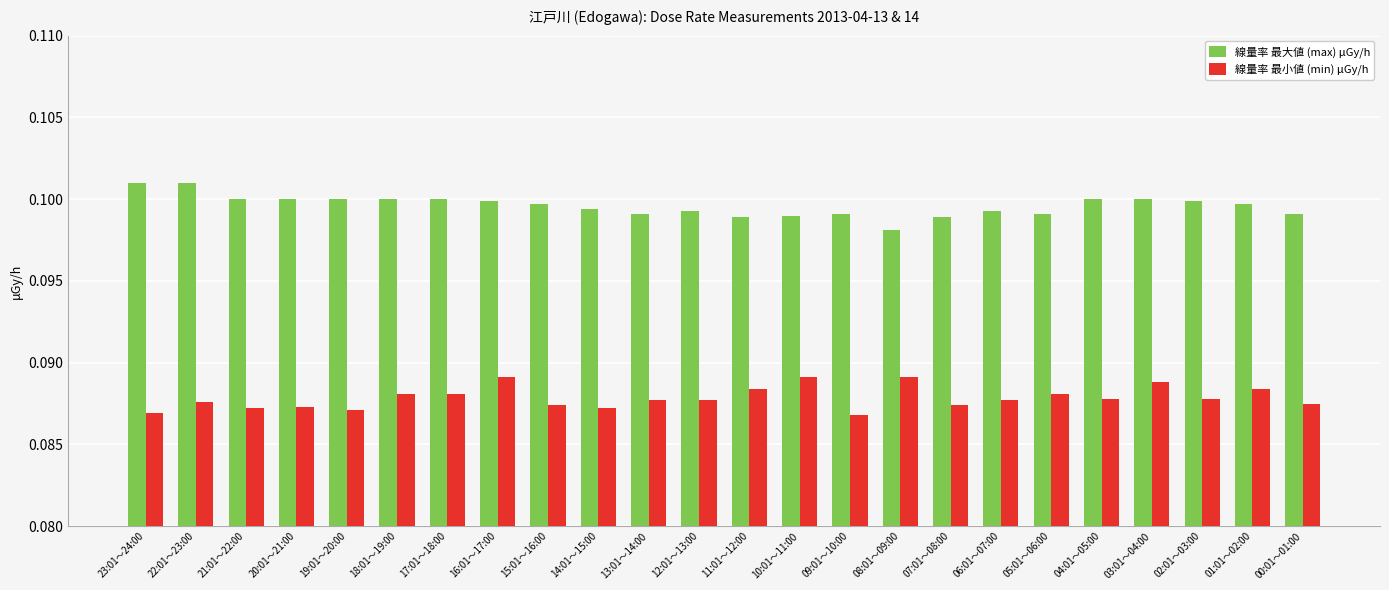

Which category has the lowest value in the 線量率 最大値 (max) μGy/h series?

08:01～09:00